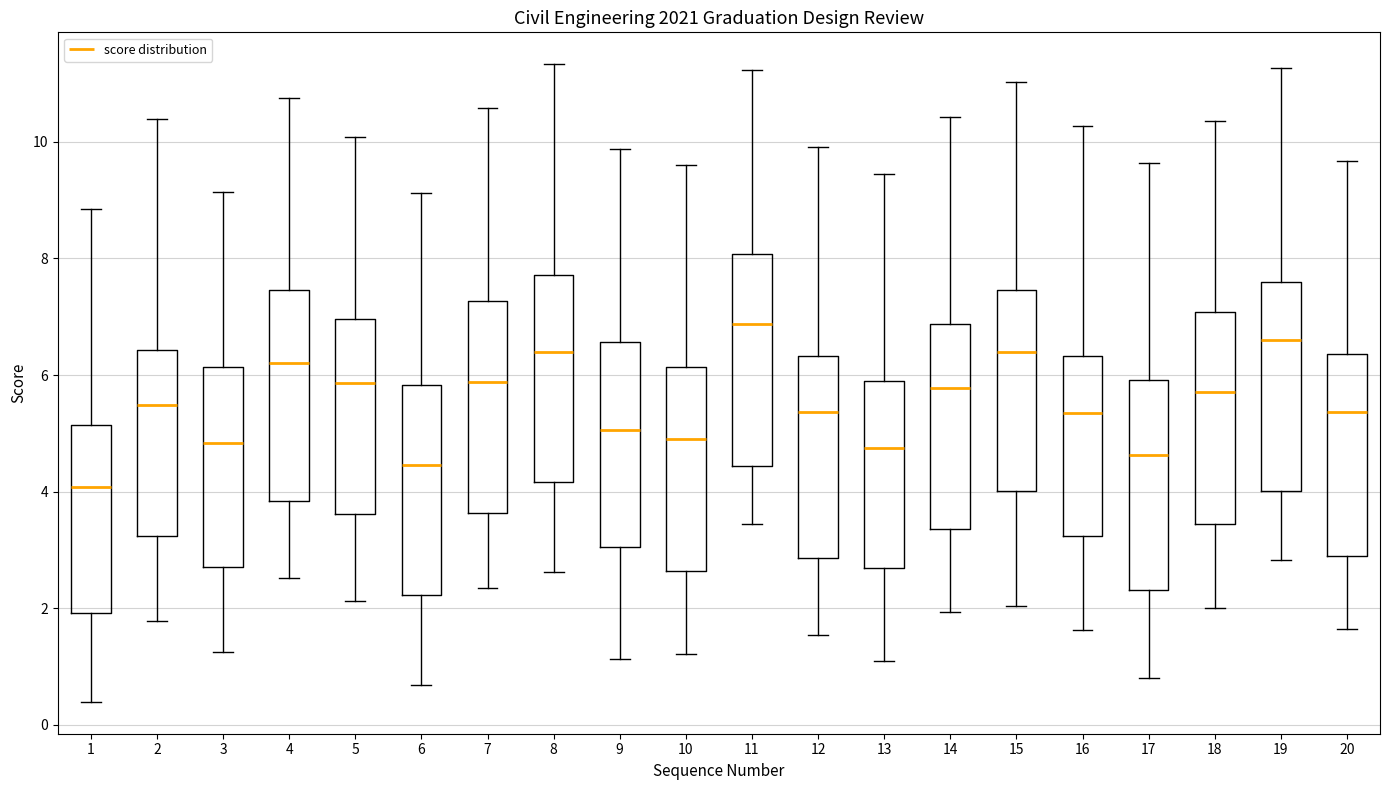

Reading left to right, transcribe this box plot: for each box, give where its median line is, the range the box spans, and where its two whiskers end, as read against the y-axis. The values are not printed on the chart, so give them approximately, as read against the axis.

1: median 4.0, box 2.0 to 5.2, whiskers 0.4 to 8.8
2: median 5.4, box 3.2 to 6.4, whiskers 1.8 to 10.4
3: median 4.8, box 2.8 to 6.2, whiskers 1.2 to 9.2
4: median 6.2, box 3.8 to 7.4, whiskers 2.6 to 10.8
5: median 5.8, box 3.6 to 7.0, whiskers 2.2 to 10.0
6: median 4.4, box 2.2 to 5.8, whiskers 0.6 to 9.2
7: median 5.8, box 3.6 to 7.2, whiskers 2.4 to 10.6
8: median 6.4, box 4.2 to 7.8, whiskers 2.6 to 11.4
9: median 5.0, box 3.0 to 6.6, whiskers 1.2 to 9.8
10: median 5.0, box 2.6 to 6.2, whiskers 1.2 to 9.6
11: median 6.8, box 4.4 to 8.0, whiskers 3.4 to 11.2
12: median 5.4, box 2.8 to 6.4, whiskers 1.6 to 10.0
13: median 4.8, box 2.6 to 5.8, whiskers 1.0 to 9.4
14: median 5.8, box 3.4 to 6.8, whiskers 2.0 to 10.4
15: median 6.4, box 4.0 to 7.4, whiskers 2.0 to 11.0
16: median 5.4, box 3.2 to 6.4, whiskers 1.6 to 10.2
17: median 4.6, box 2.4 to 6.0, whiskers 0.8 to 9.6
18: median 5.8, box 3.4 to 7.0, whiskers 2.0 to 10.4
19: median 6.6, box 4.0 to 7.6, whiskers 2.8 to 11.2
20: median 5.4, box 2.8 to 6.4, whiskers 1.6 to 9.6